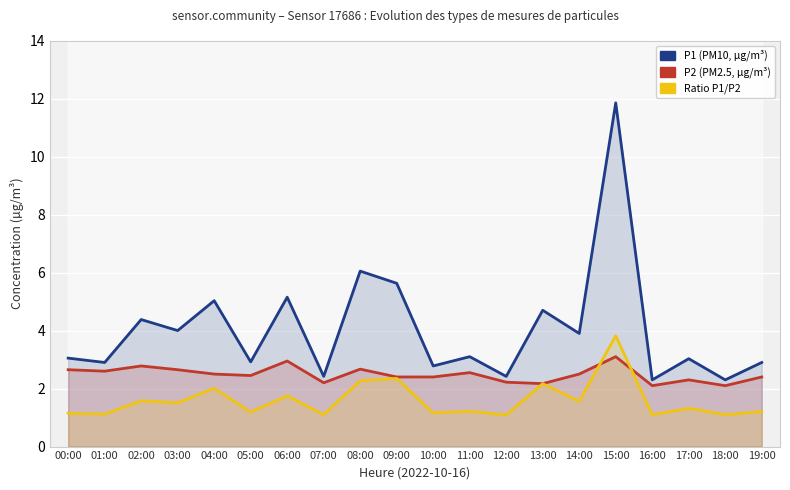

At which category does Ratio P1/P2 reach its first local valley?

01:00